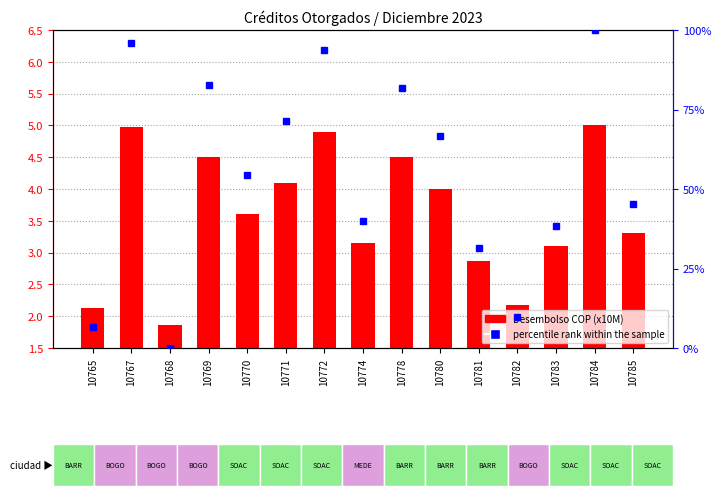

Does the chart contain any negative values?

No